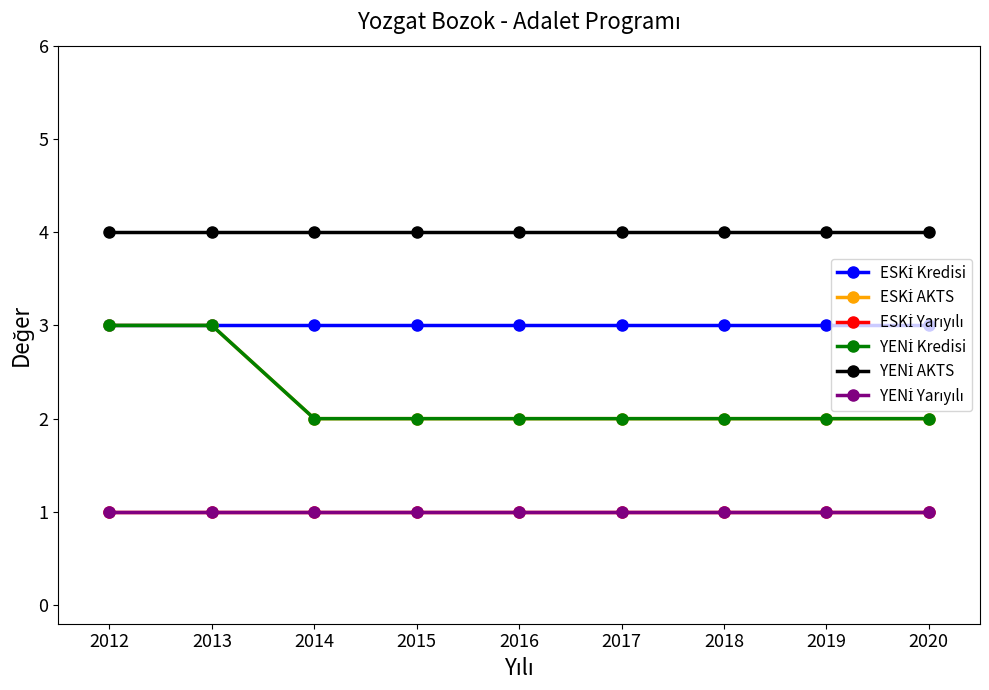

True or false: YENİ Kredisi and YENİ AKTS cross at least once.

False